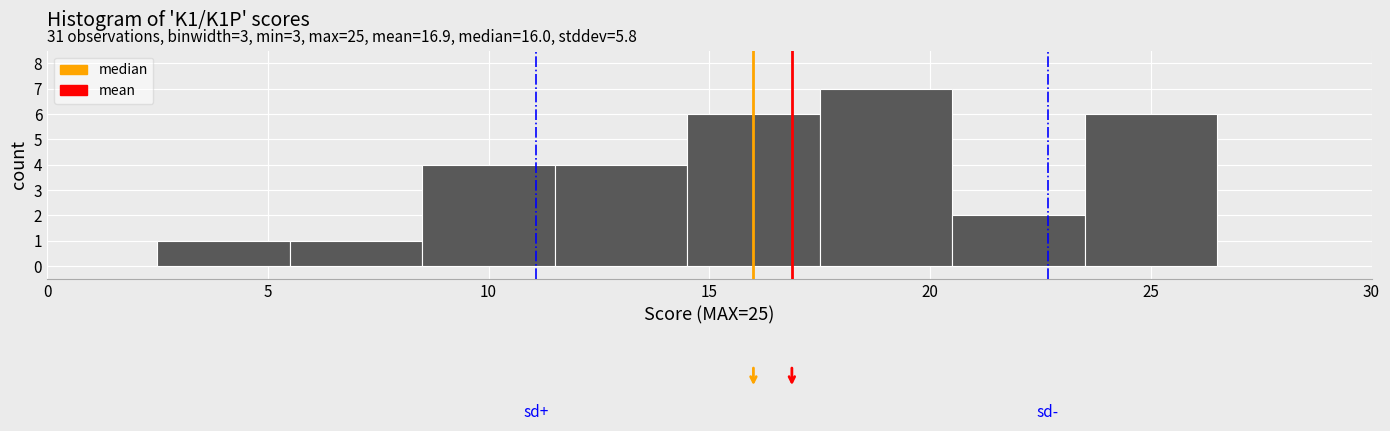

Which range on the x-axis has the tallest bar?

17.5 to 20.5